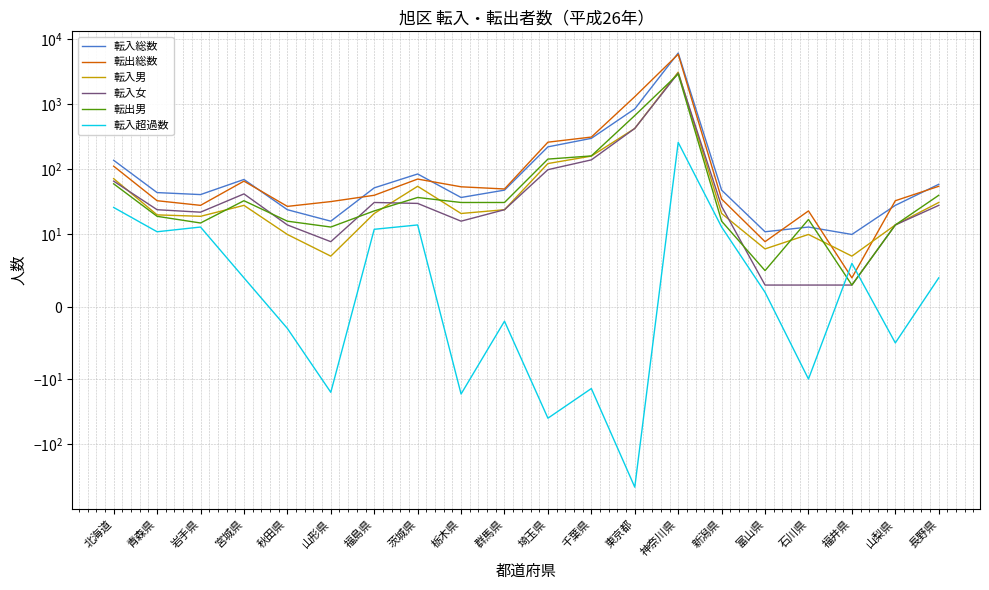

Is the value of 転出男 at 埼玉県 greater than the value of 転入男 at 栃木県?

Yes